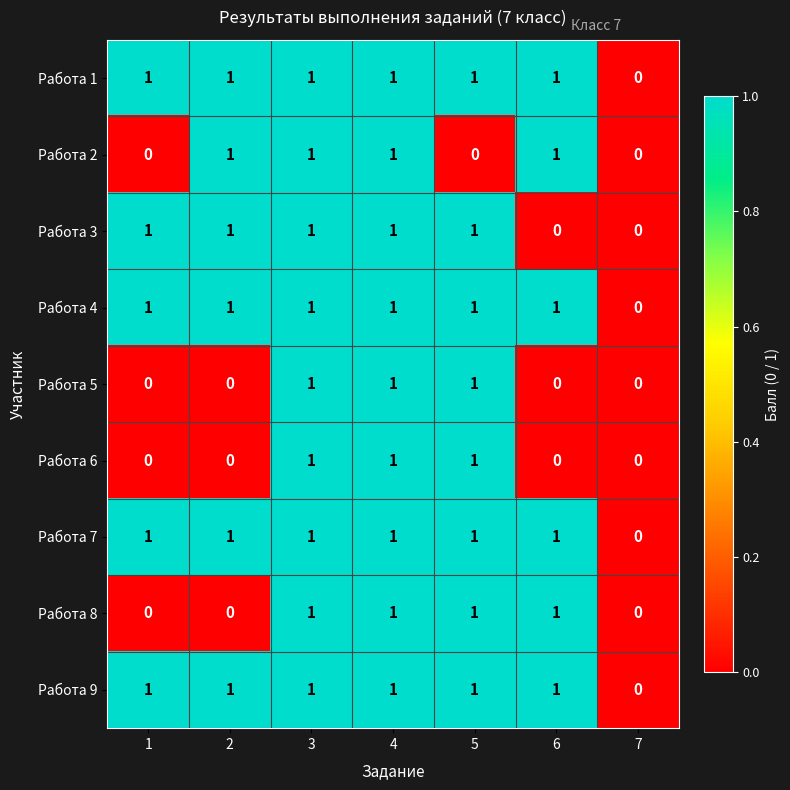

The value of Работа 7 at 7 is 1. True or false?

False